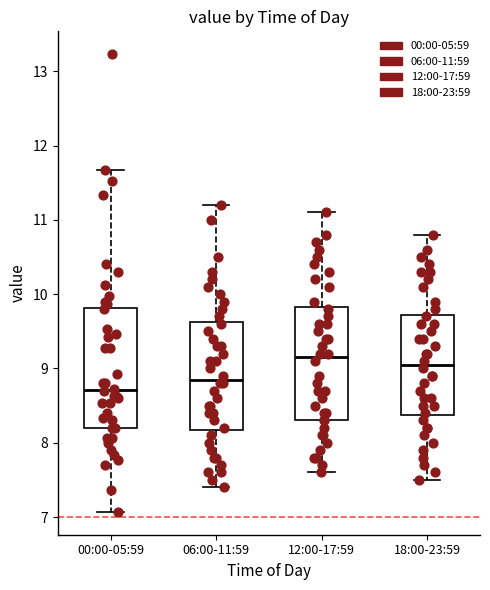

Reading left to right, transcribe this box plot: for each box, give where its median line is, the range the box spans, and where its two whiskers end, as read against the y-axis. The values are not printed on the chart, so give them approximately, as read against the axis.

00:00-05:59: median 8.7, box 8.2 to 9.8, whiskers 7.1 to 11.7
06:00-11:59: median 8.9, box 8.2 to 9.6, whiskers 7.4 to 11.2
12:00-17:59: median 9.2, box 8.3 to 9.8, whiskers 7.6 to 11.1
18:00-23:59: median 9.1, box 8.4 to 9.7, whiskers 7.5 to 10.8